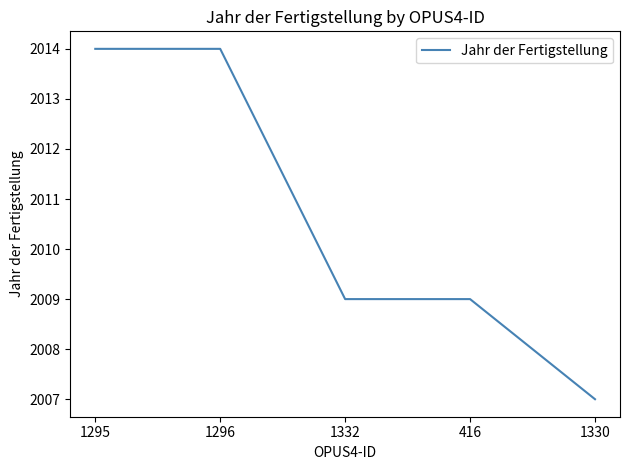

What is the approximate value at 1295?

2014